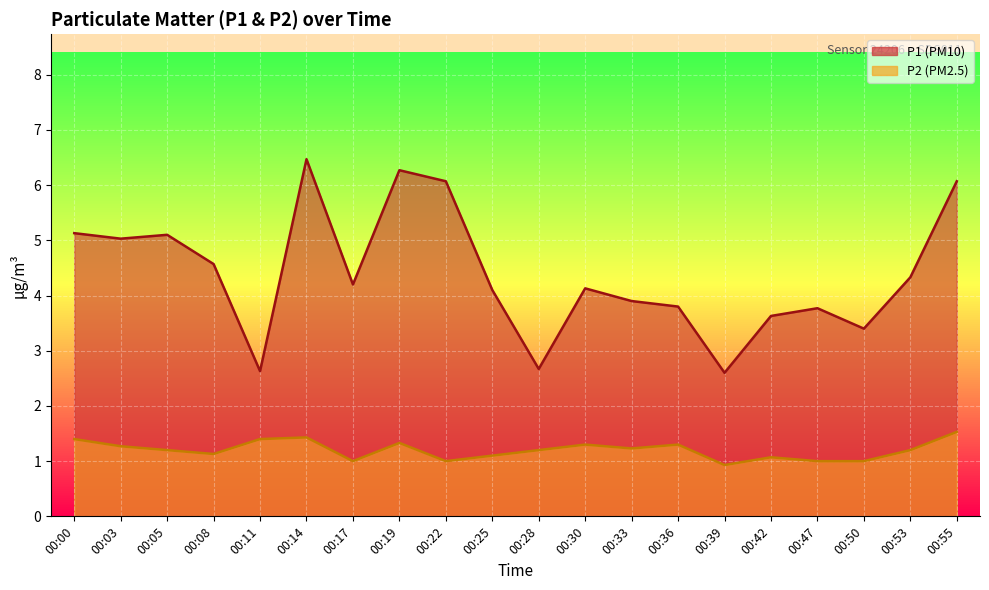

What is the difference between the highest and lowest values at 00:03?

3.8